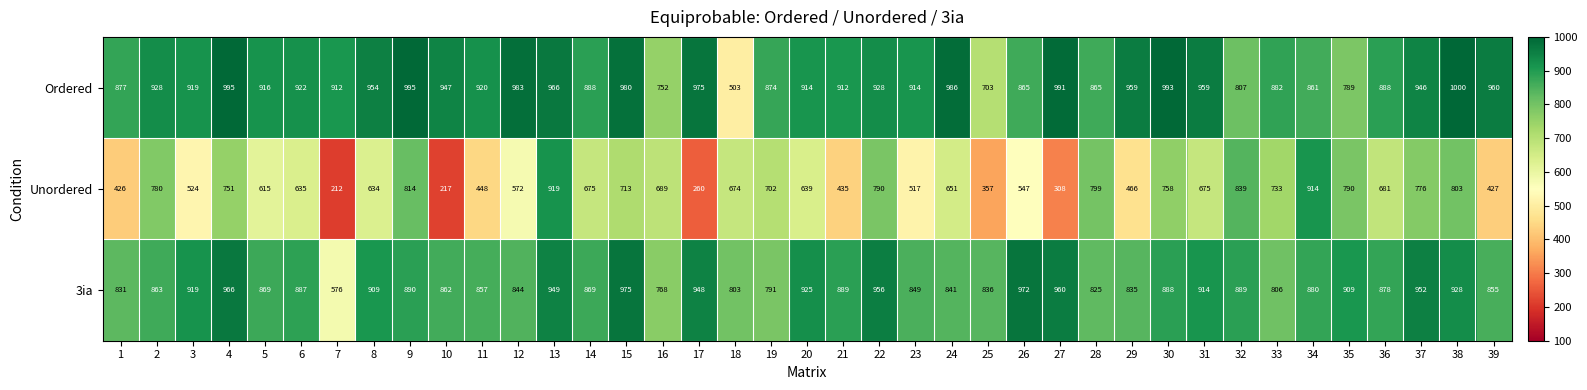

What is the lowest value of the Unordered series?

212